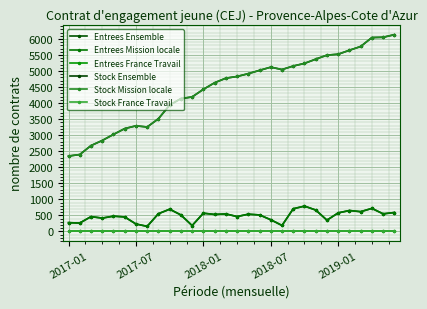

Is this an area chart (filled region under the line)?

No